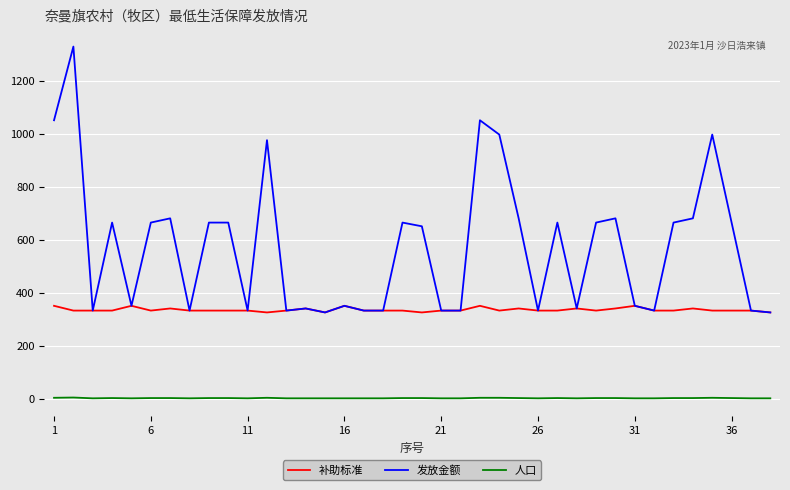

Which series has the largest range (max minus min)?

发放金额